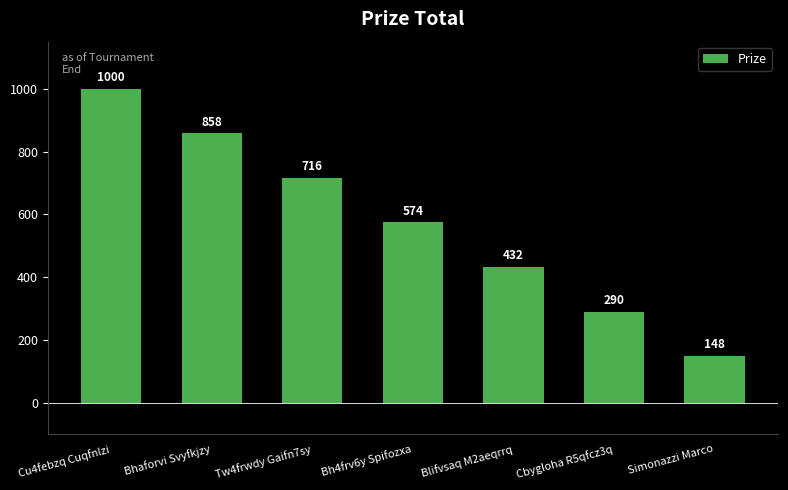

What is the sum of all values?

4018